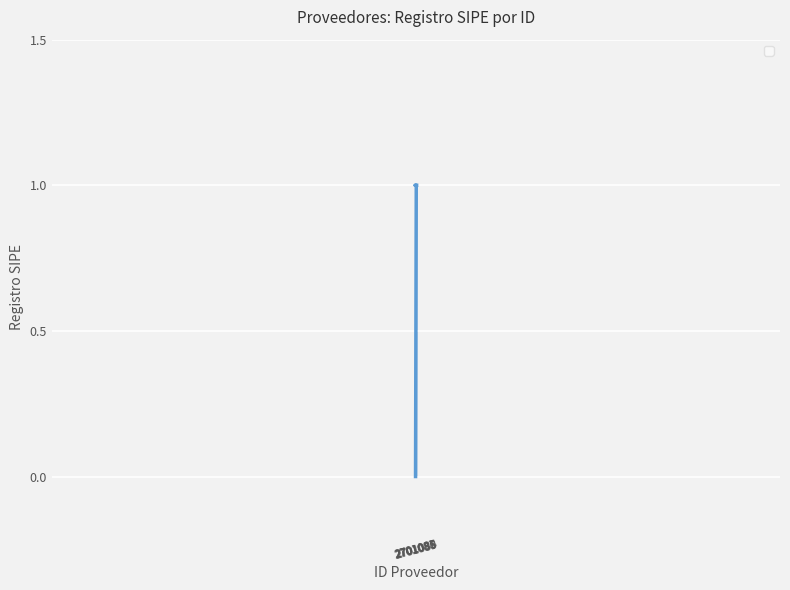

What is the change in value from 2701086 to 2701085?

+1